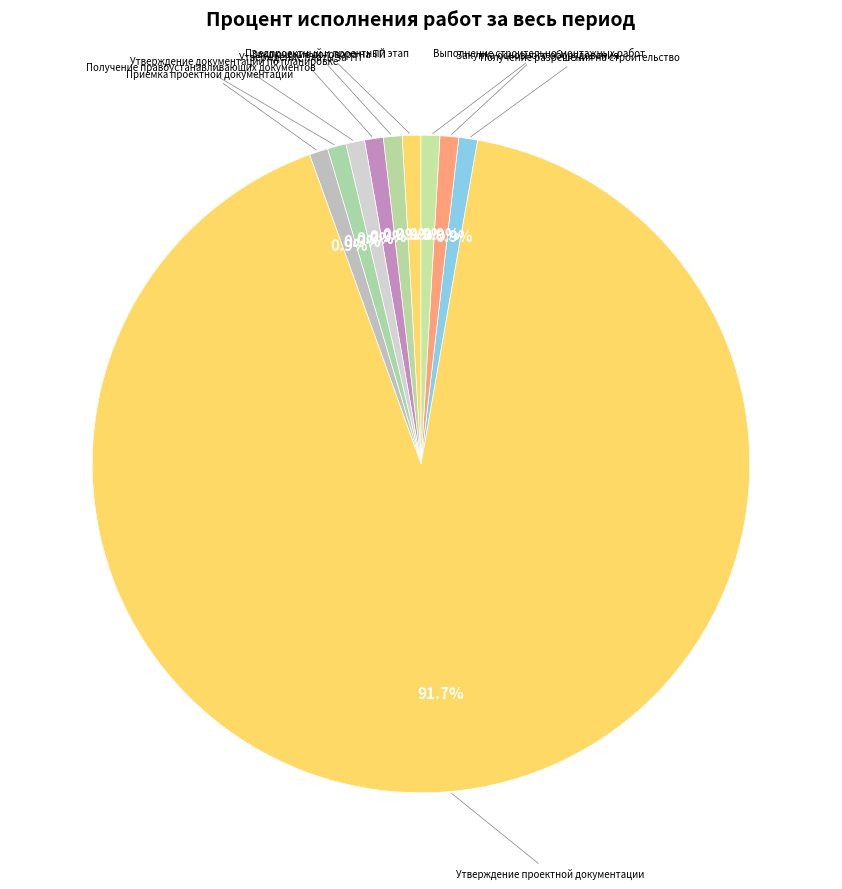

How many segments does this pie chart have?

10